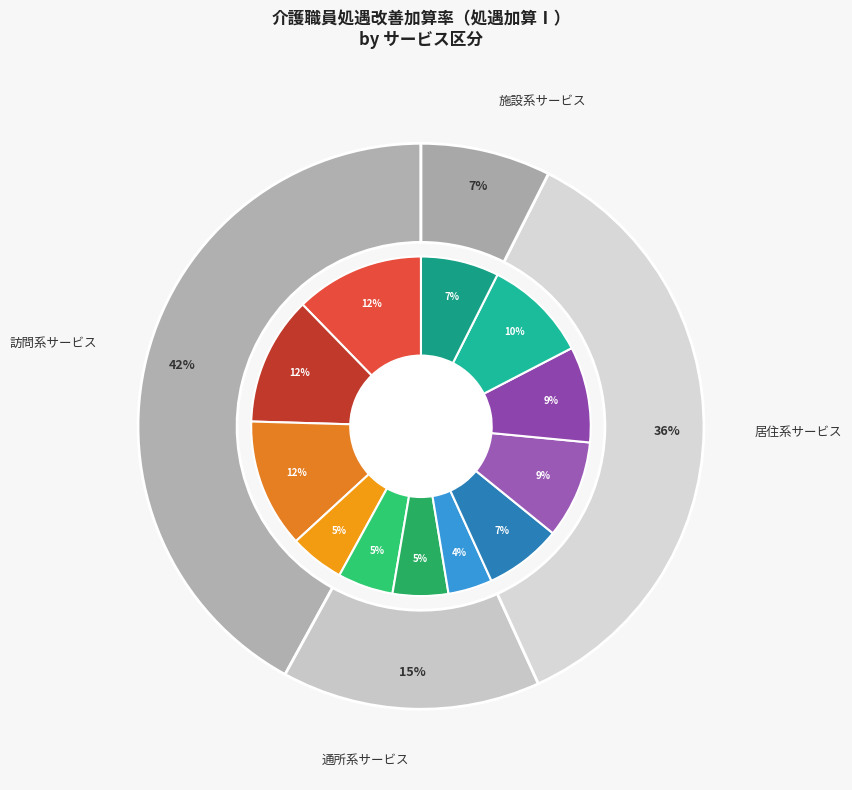

Is it true that 通所介護 is 5% of the pie?

True